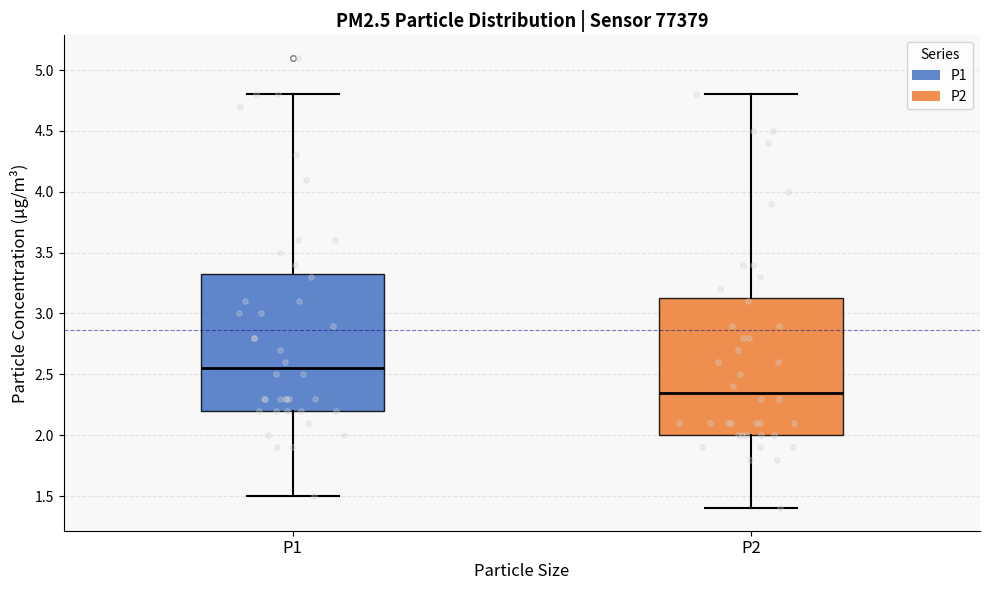

Reading left to right, read every box against the y-axis: the position of its median line, the range the box covers, and the ends of its whiskers. The values are not printed on the chart, so give them approximately, as read against the axis.

P1: median 2.55, box 2.20 to 3.35, whiskers 1.50 to 4.80
P2: median 2.35, box 2.00 to 3.15, whiskers 1.40 to 4.80